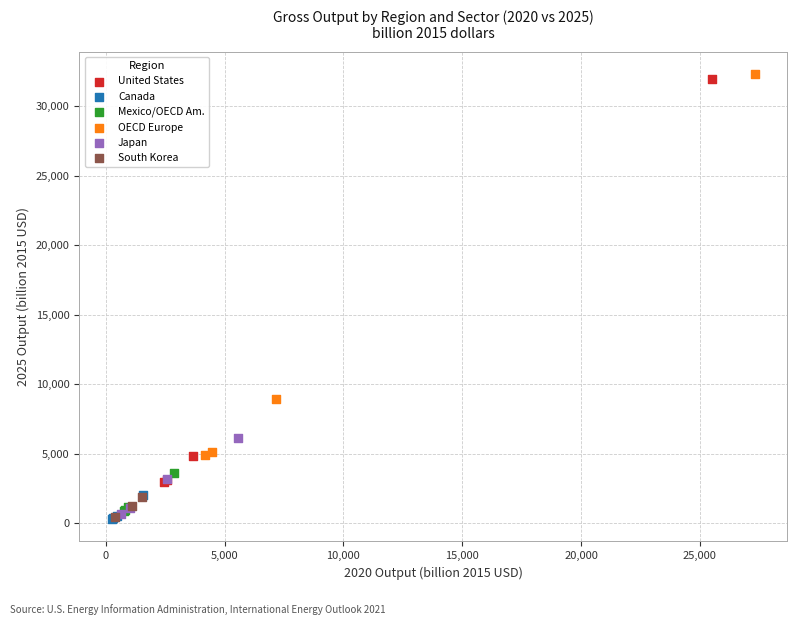

Which series has the largest Y range (max minus min)?

United States